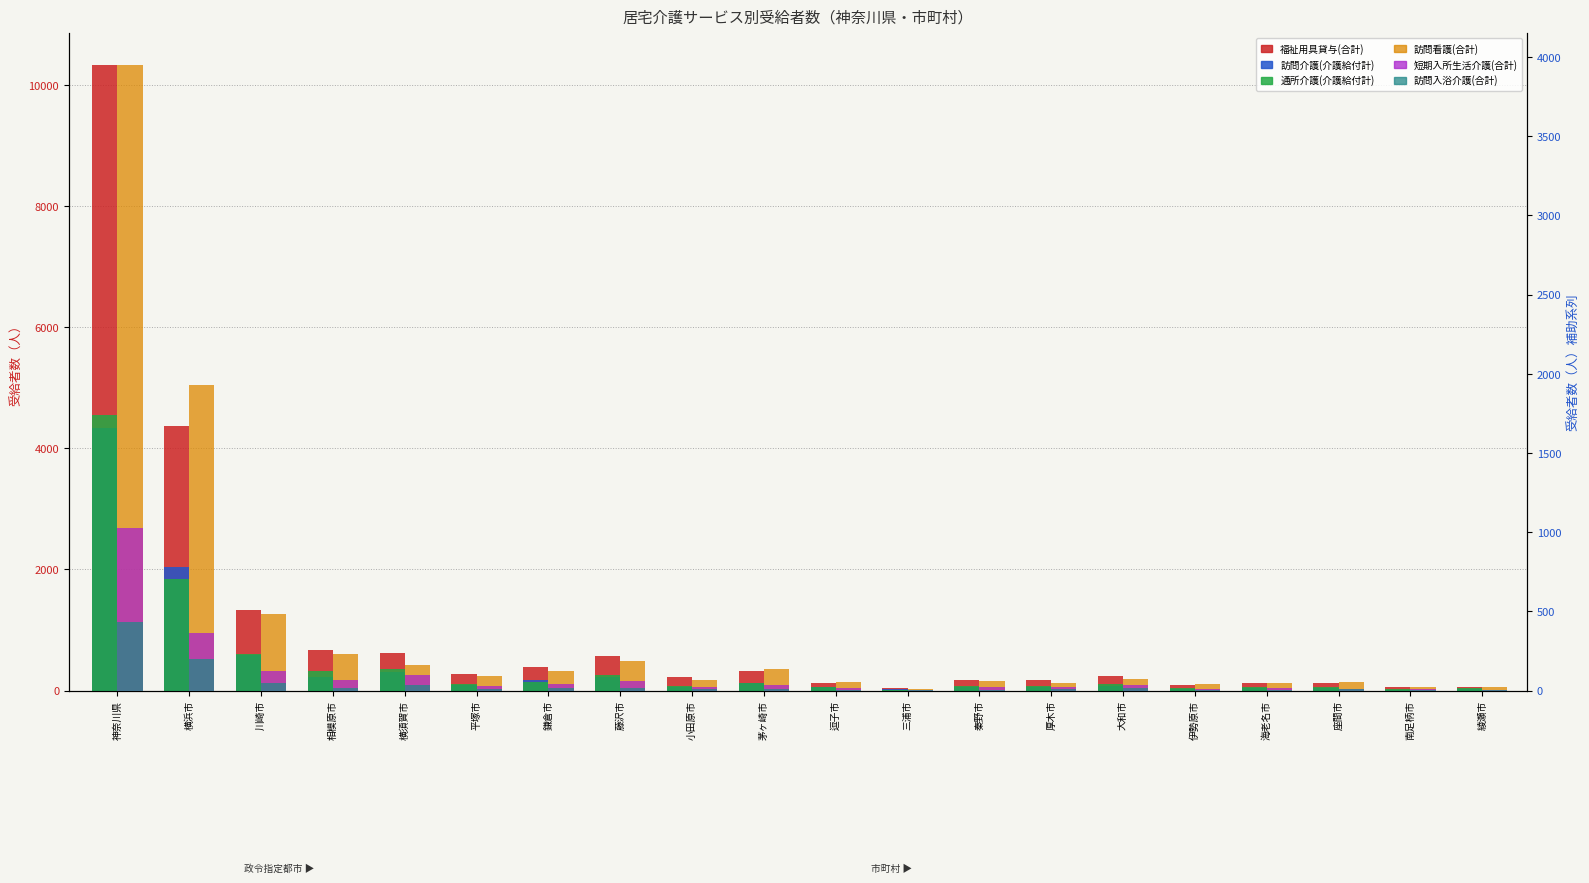

What is the smallest value displayed?

2